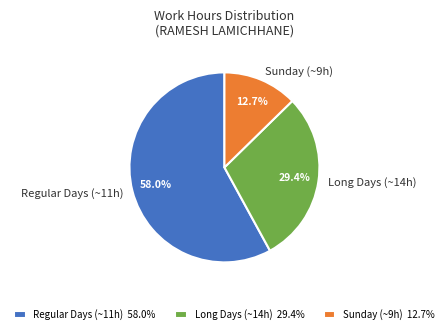

Is Regular Days (~11h) the majority of the pie?

Yes